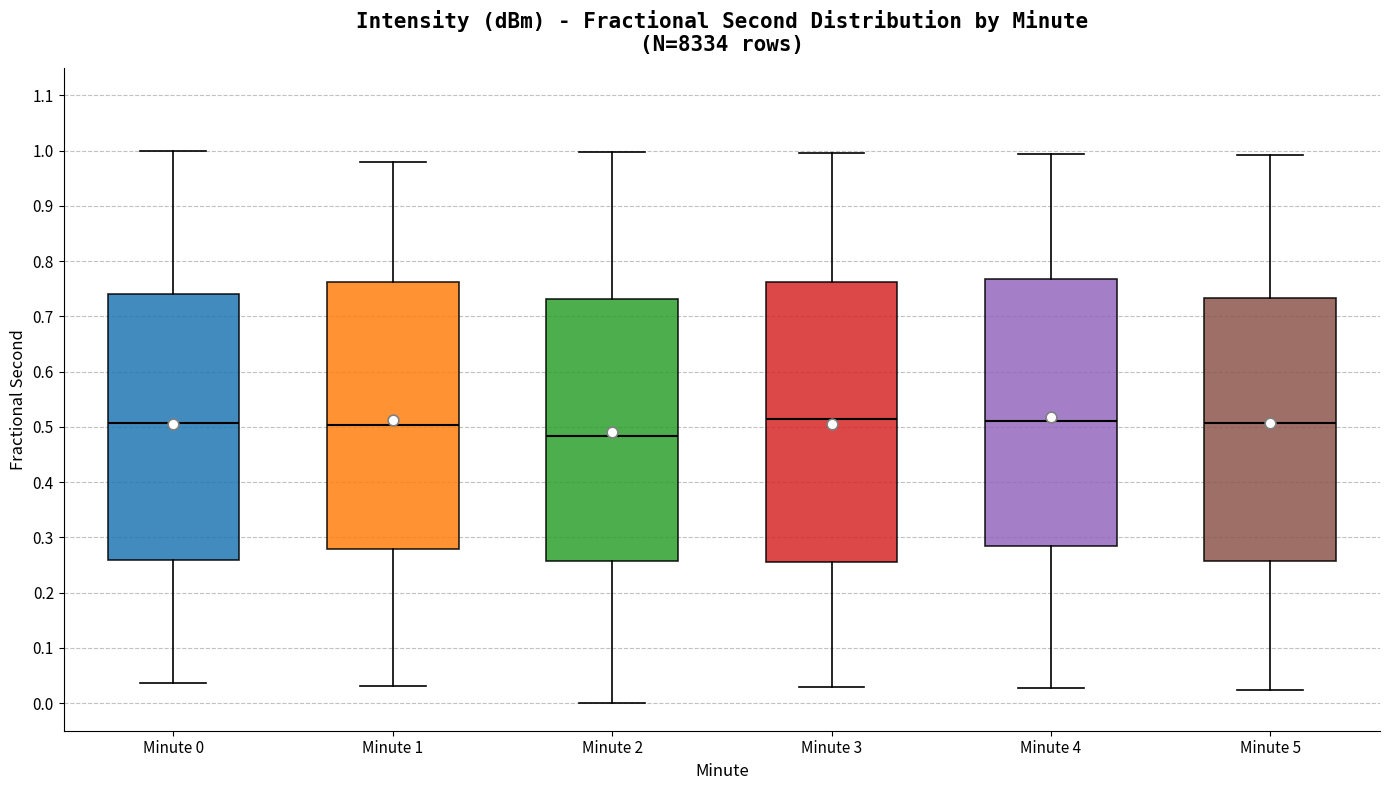

Reading left to right, read every box against the y-axis: the position of its median line, the range the box covers, and the ends of its whiskers. The values are not printed on the chart, so give them approximately, as read against the axis.

Minute 0: median 0.51, box 0.26 to 0.74, whiskers 0.04 to 1.00
Minute 1: median 0.50, box 0.28 to 0.76, whiskers 0.03 to 0.98
Minute 2: median 0.48, box 0.26 to 0.73, whiskers 0.00 to 1.00
Minute 3: median 0.51, box 0.25 to 0.76, whiskers 0.03 to 1.00
Minute 4: median 0.51, box 0.29 to 0.77, whiskers 0.03 to 0.99
Minute 5: median 0.51, box 0.26 to 0.73, whiskers 0.02 to 0.99